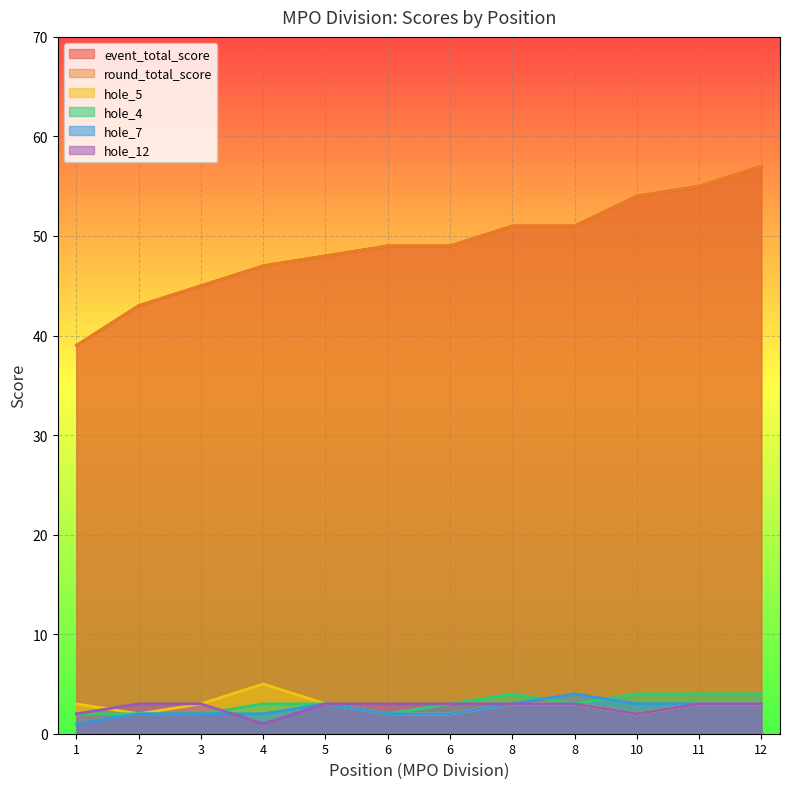

True or false: round_total_score and event_total_score intersect in this chart.

False